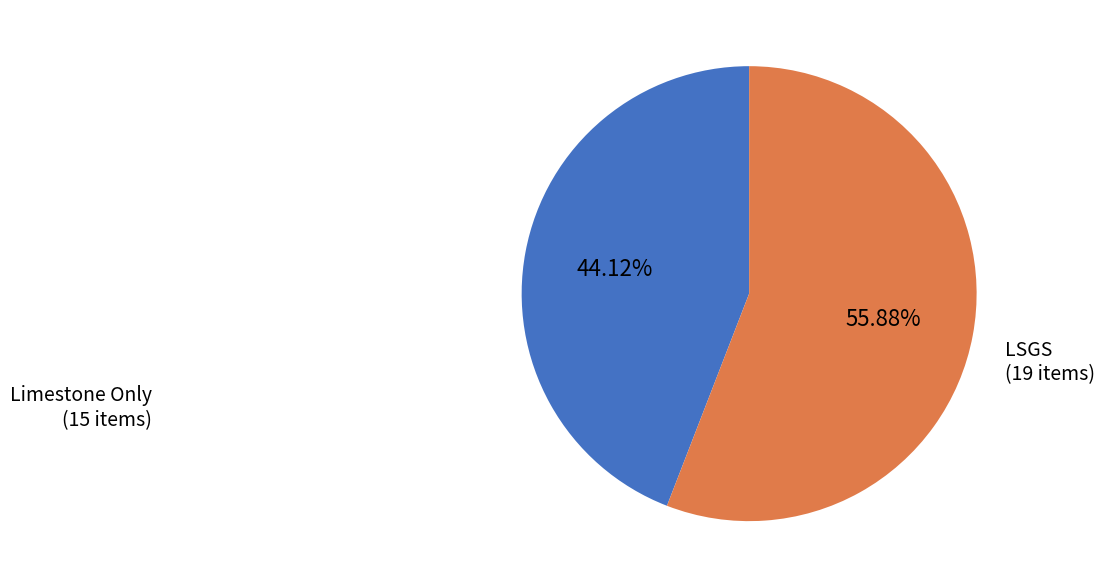

To the nearest percent, what is the average slice percentage?

50%